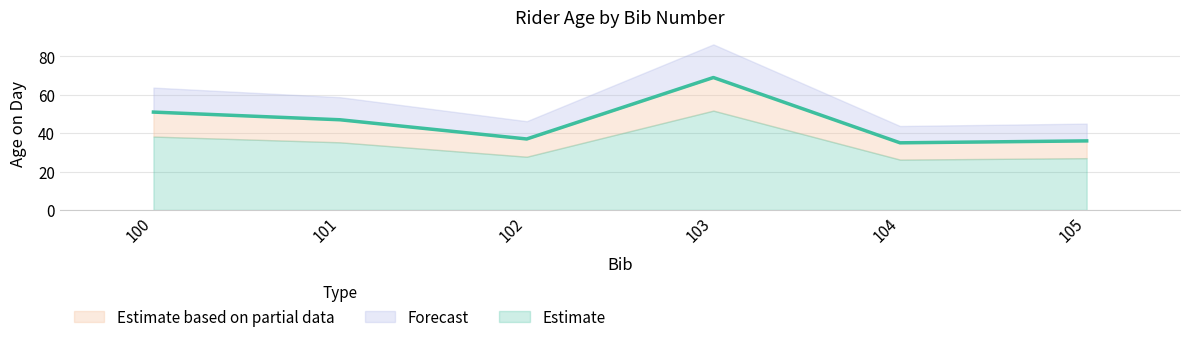

Is it true that the value at 102 is 24?

False